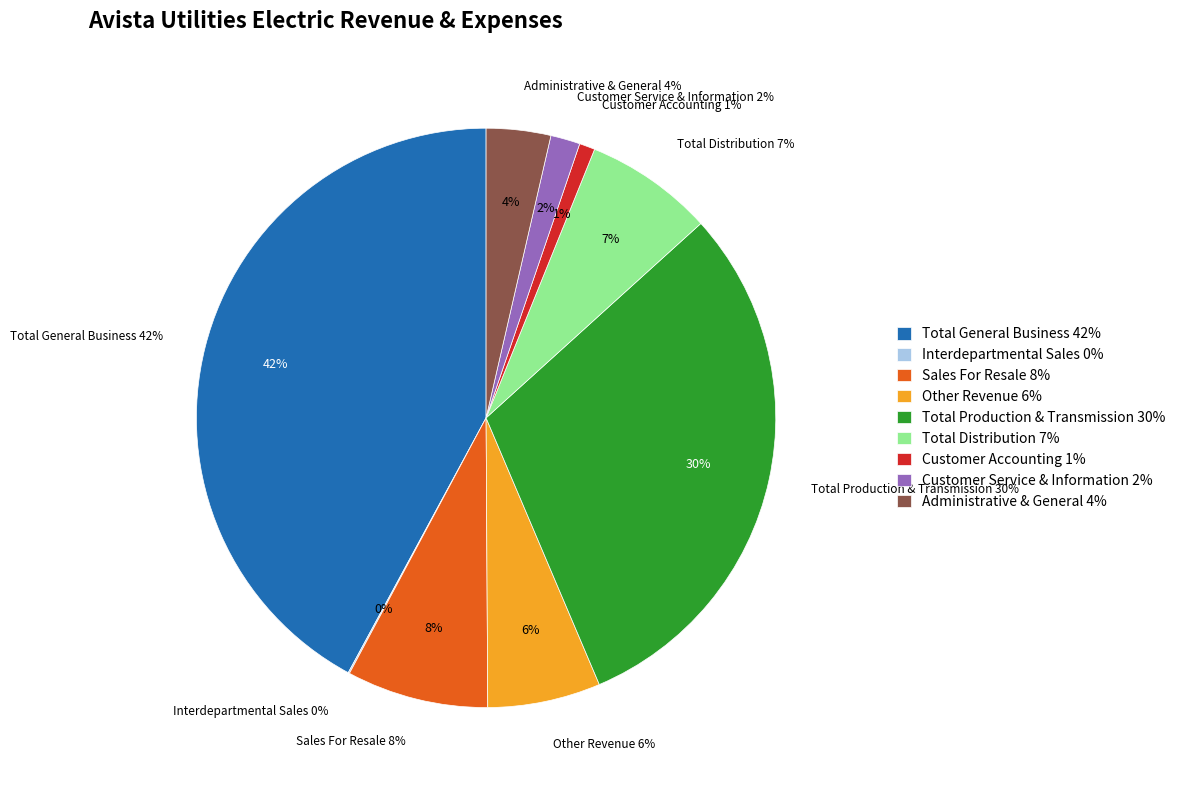

Which category has the biggest portion of the pie?

Total General Business